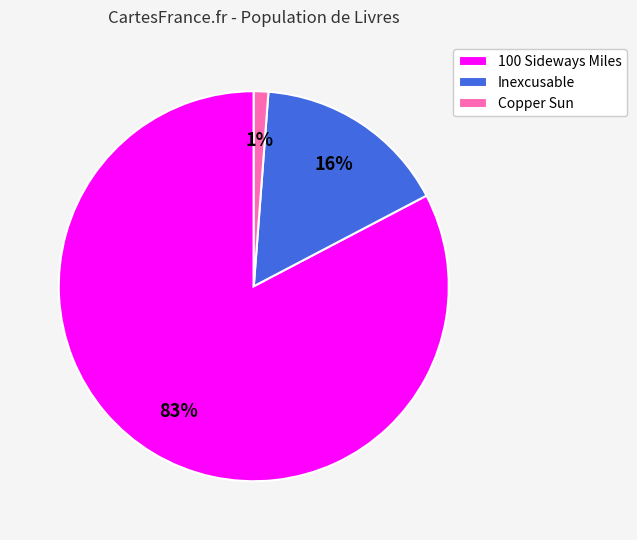

Between Copper Sun and Inexcusable, which is larger?

Inexcusable